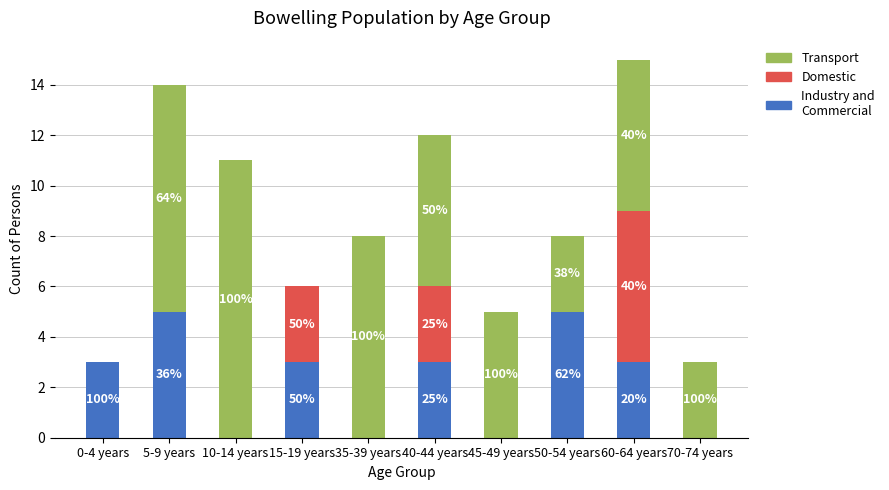

List the labels in order of Industry and Commercial value, smallest first.

10-14 years, 35-39 years, 45-49 years, 70-74 years, 0-4 years, 15-19 years, 40-44 years, 60-64 years, 5-9 years, 50-54 years